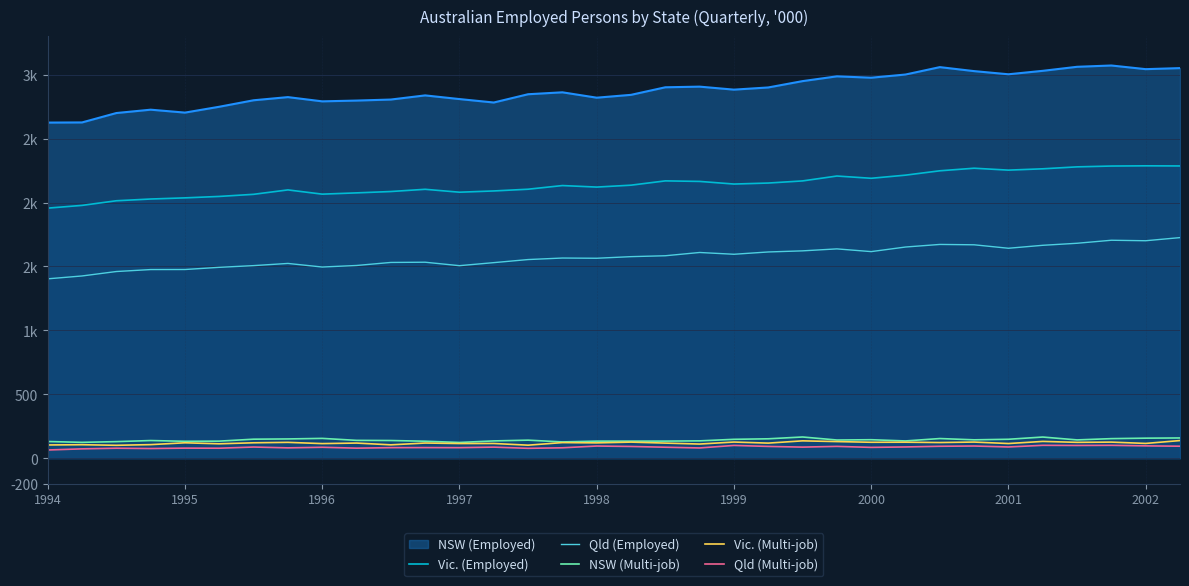

What is the difference between the highest and lowest values at 33?

2192.0